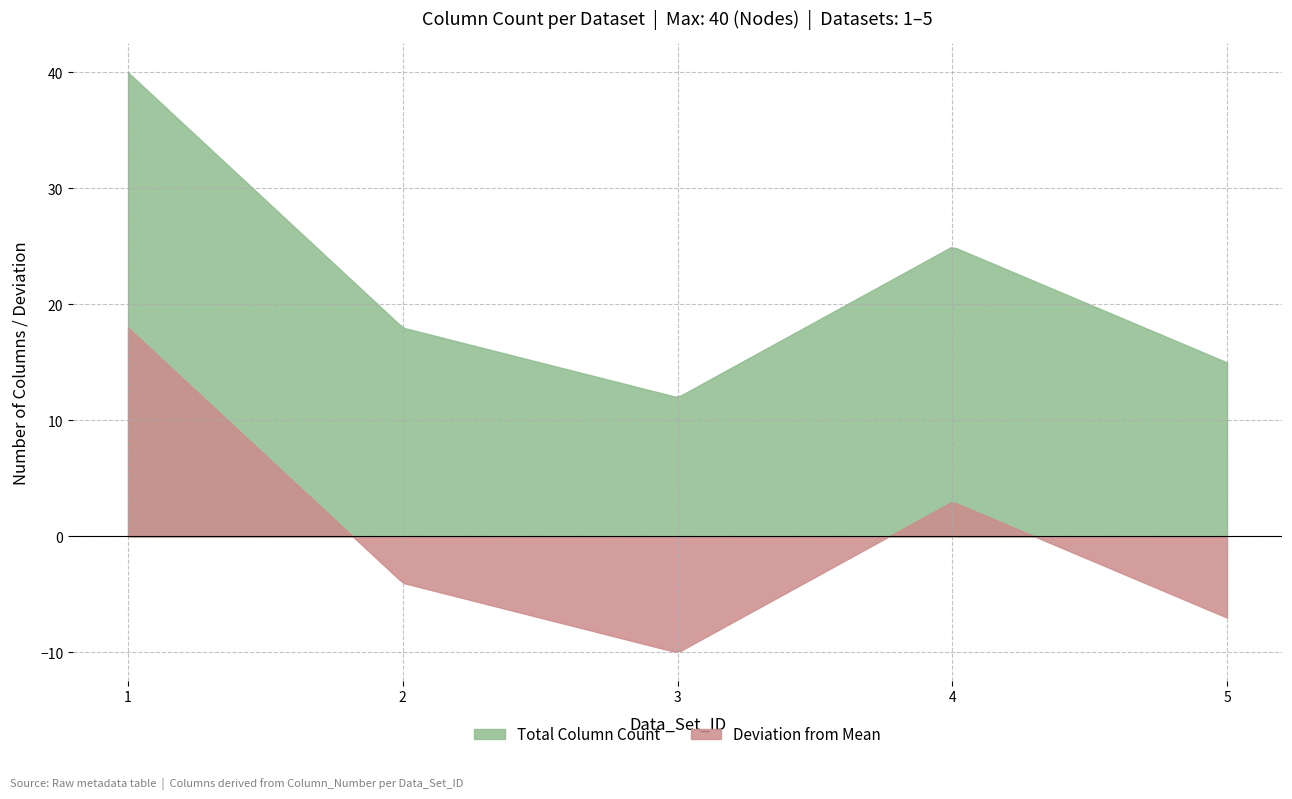

True or false: Deviation from Mean and Total Column Count cross at least once.

False